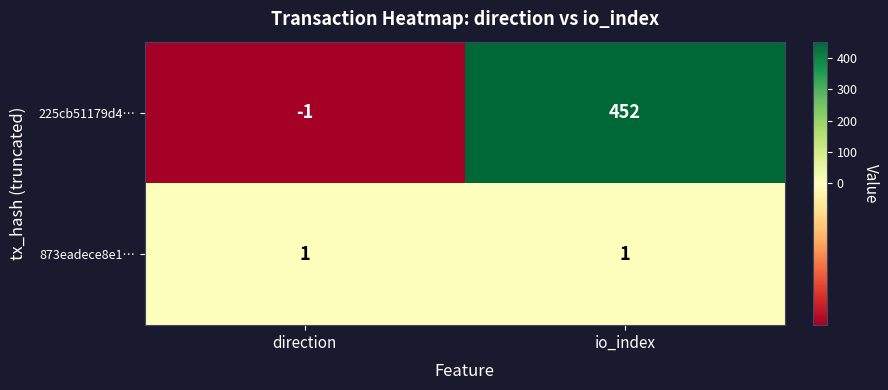

Between direction and io_index, which series saw the biggest shift?

225cb51179d4…